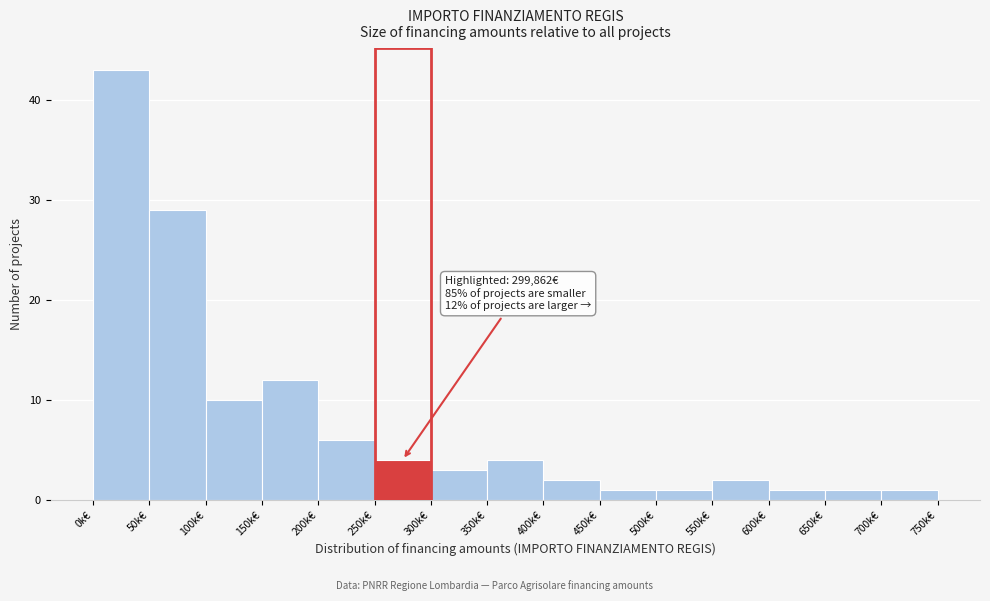

Reading left to right, list all the values displayed in this chart.

0k€=43	50k€=29	100k€=10	150k€=12	200k€=6	250k€=4	300k€=3	350k€=4	400k€=2	450k€=1	500k€=1	550k€=2	600k€=1	650k€=1	700k€=1